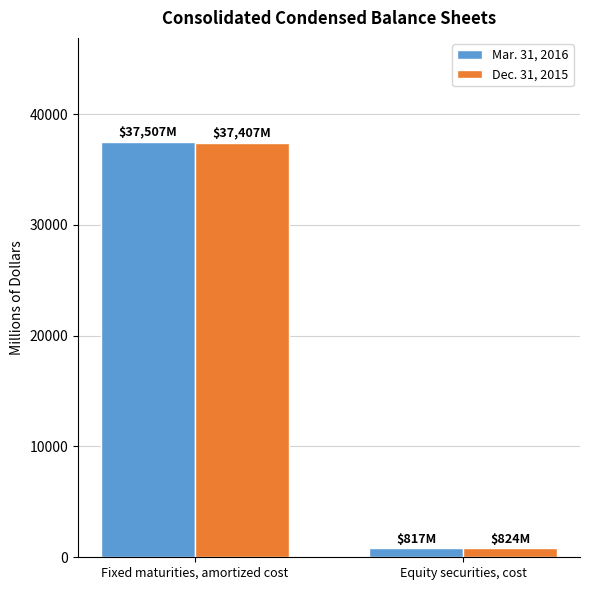

The value of Dec. 31, 2015 at Fixed maturities, amortized cost is 37407. True or false?

True